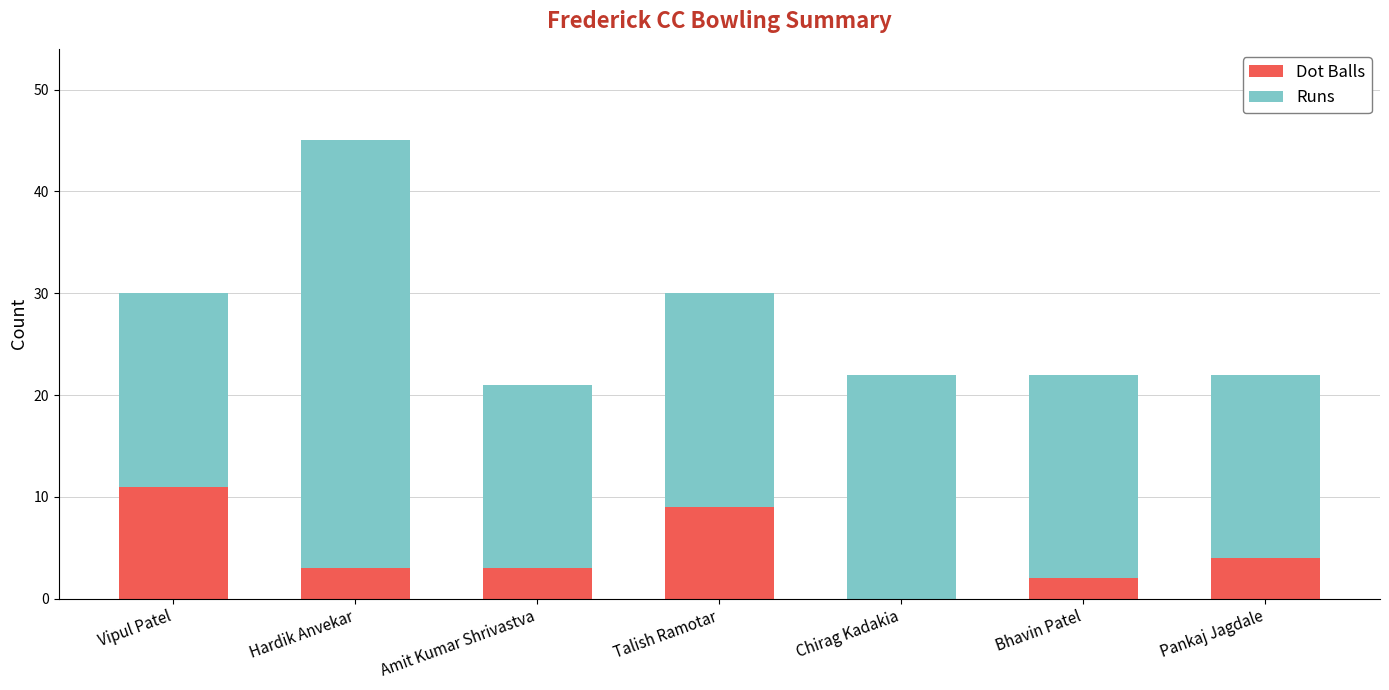

What is the total value across all series at Bhavin Patel?

22